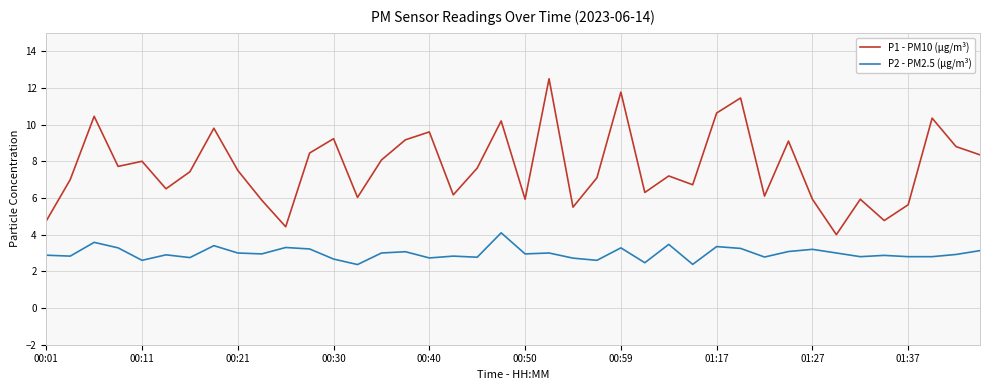

True or false: P1 - PM10 (µg/m³) and P2 - PM2.5 (µg/m³) intersect in this chart.

False